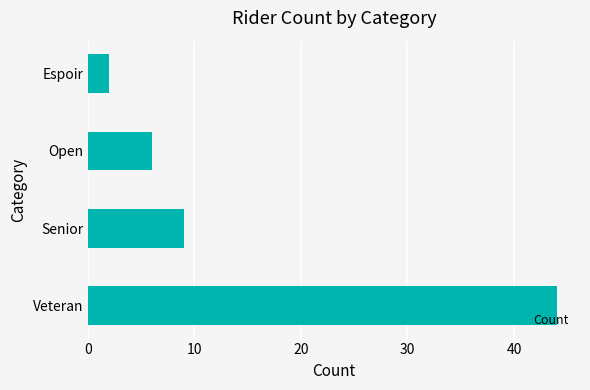

What is the maximum value shown in the chart?

44